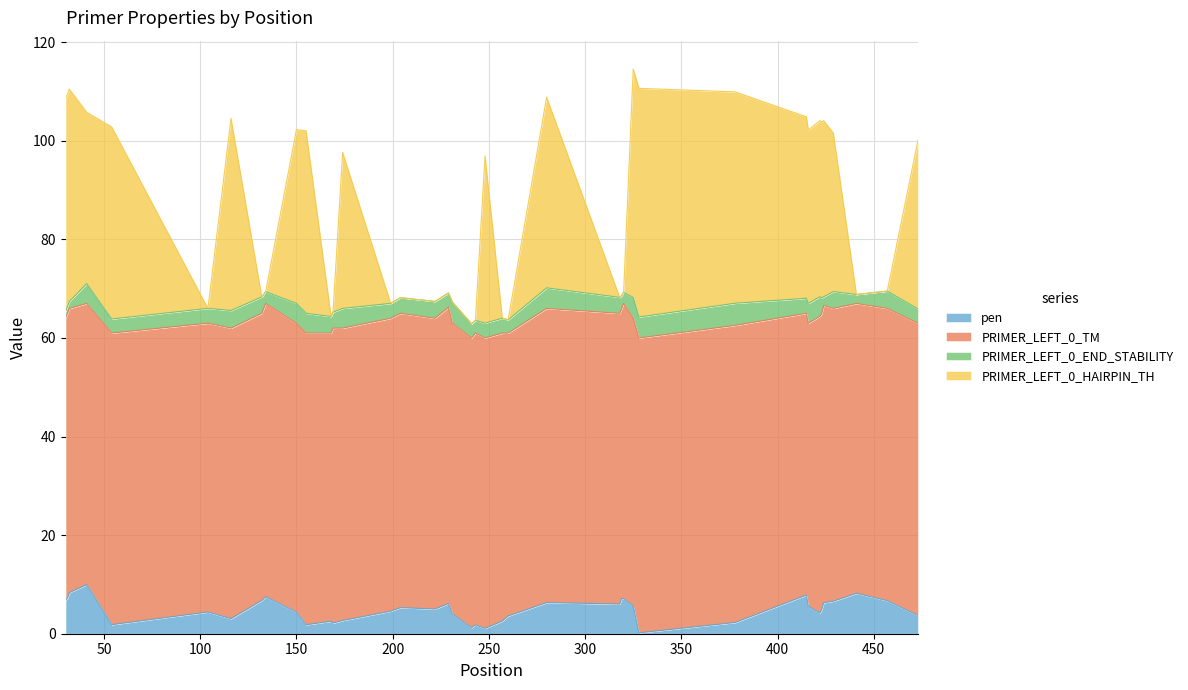

At which category does pen reach its first local peak?

41